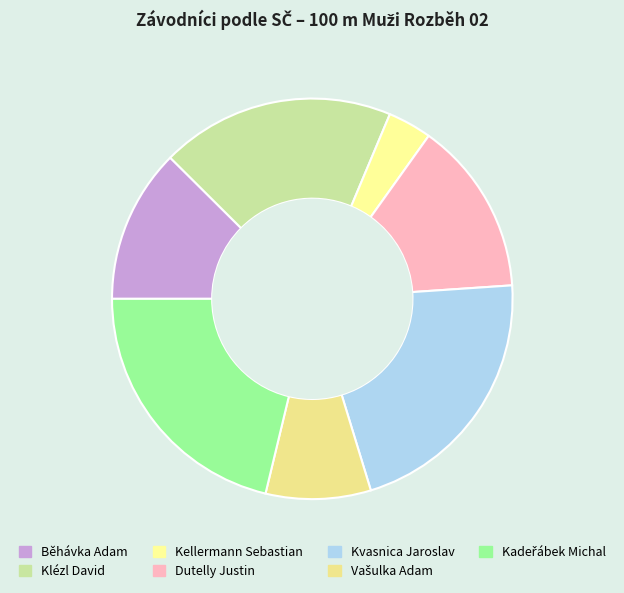

To the nearest percent, what percentage of the pie is Kvasnica Jaroslav?

21%